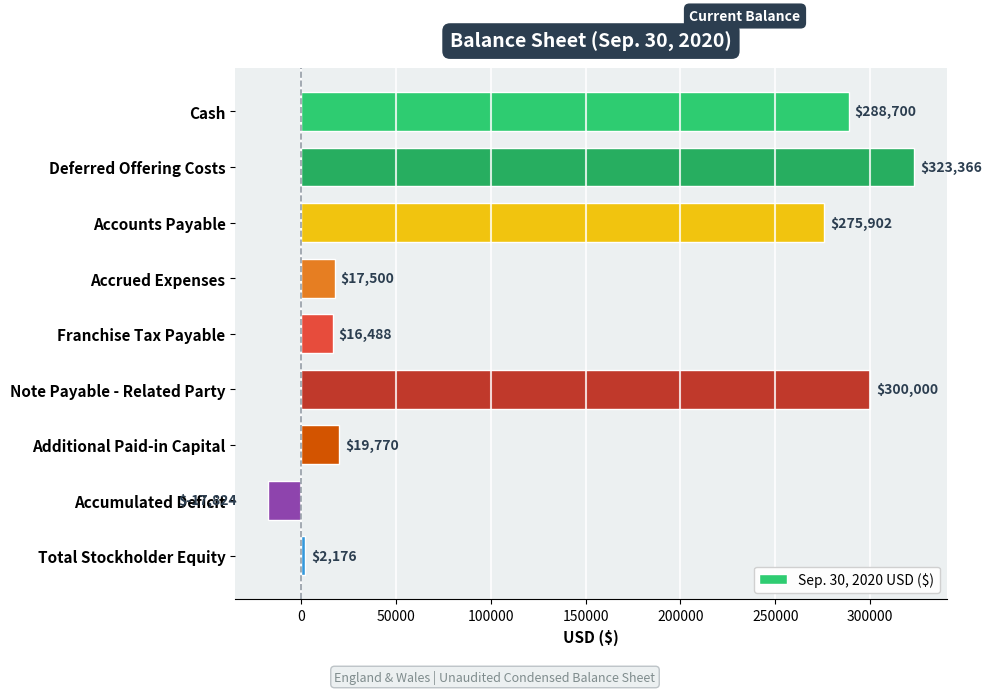

Between Deferred Offering Costs and Accrued Expenses, which is larger?

Deferred Offering Costs